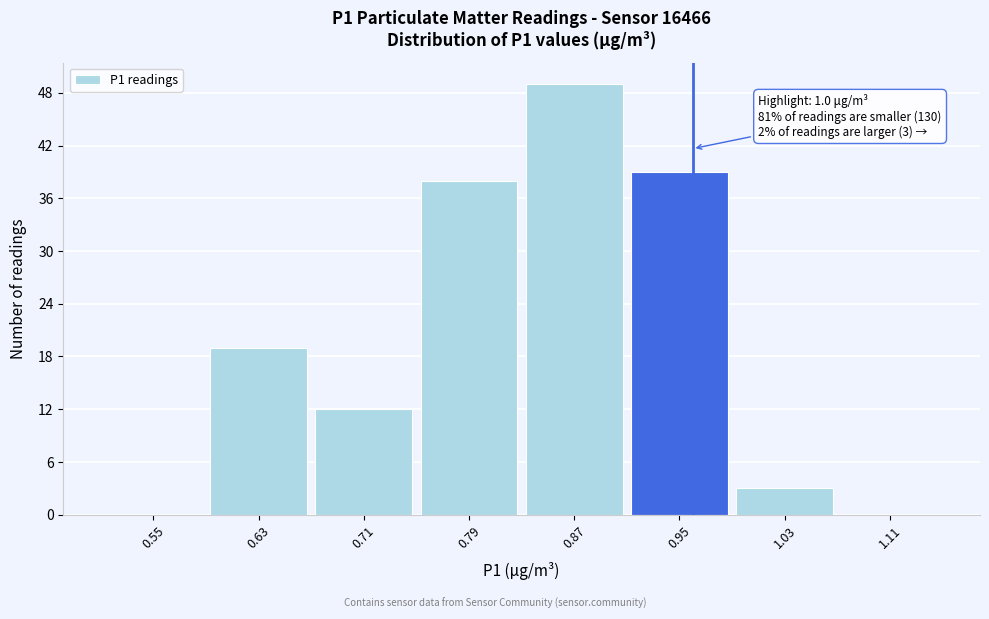

Reading left to right, transcribe all the data shown in this chart.

0.55=0	0.63=19	0.71=12	0.79=38	0.87=49	0.95=39	1.03=3	1.11=0